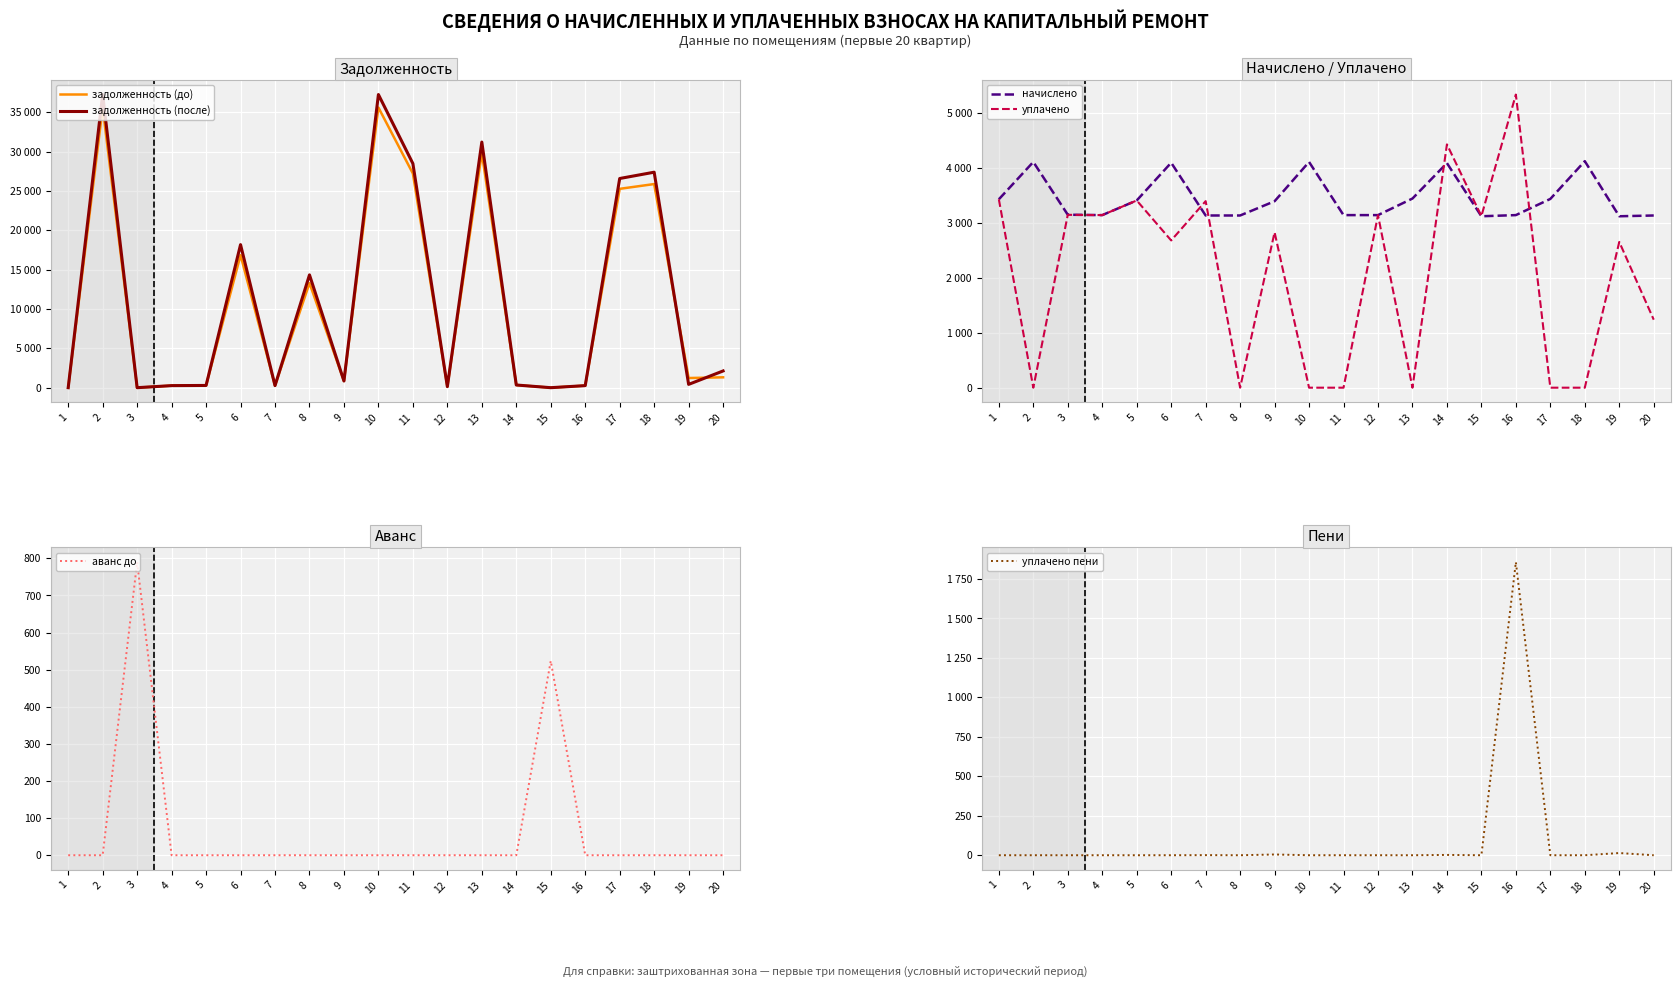

How many values in уплачено are above zero?

13